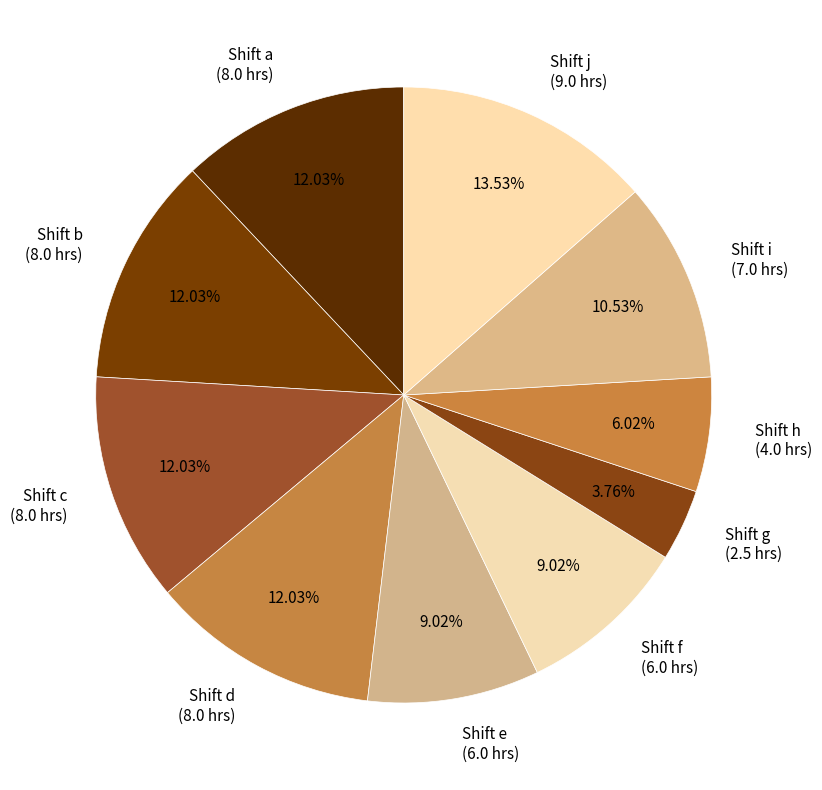

What is the smallest slice in the pie chart?

Shift g (2.5 hrs)